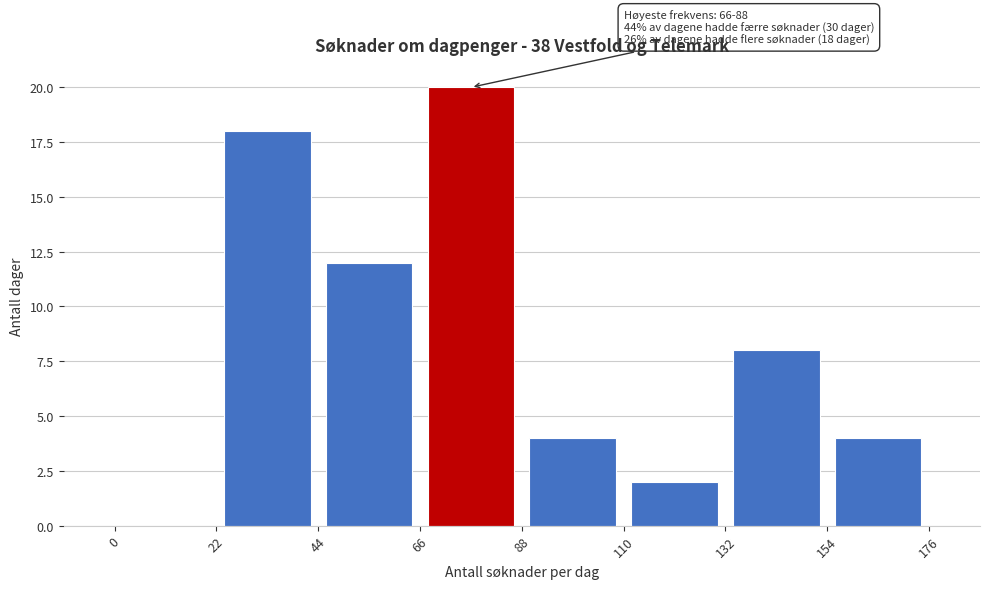

Which range on the x-axis has the tallest bar?

66 to 88